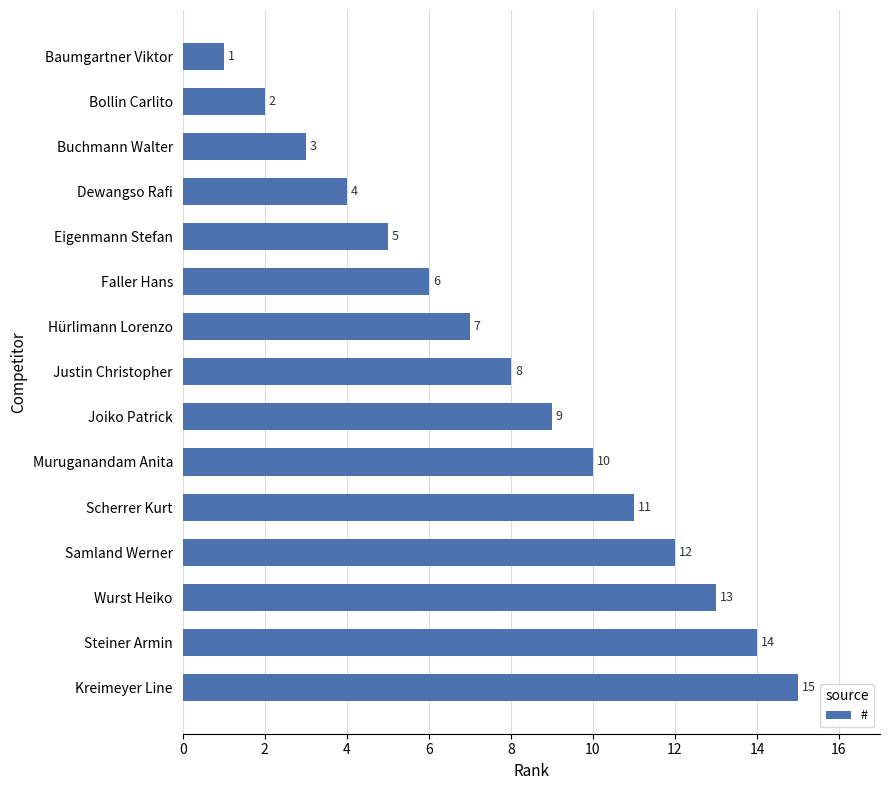

What is the sum of all values?

120